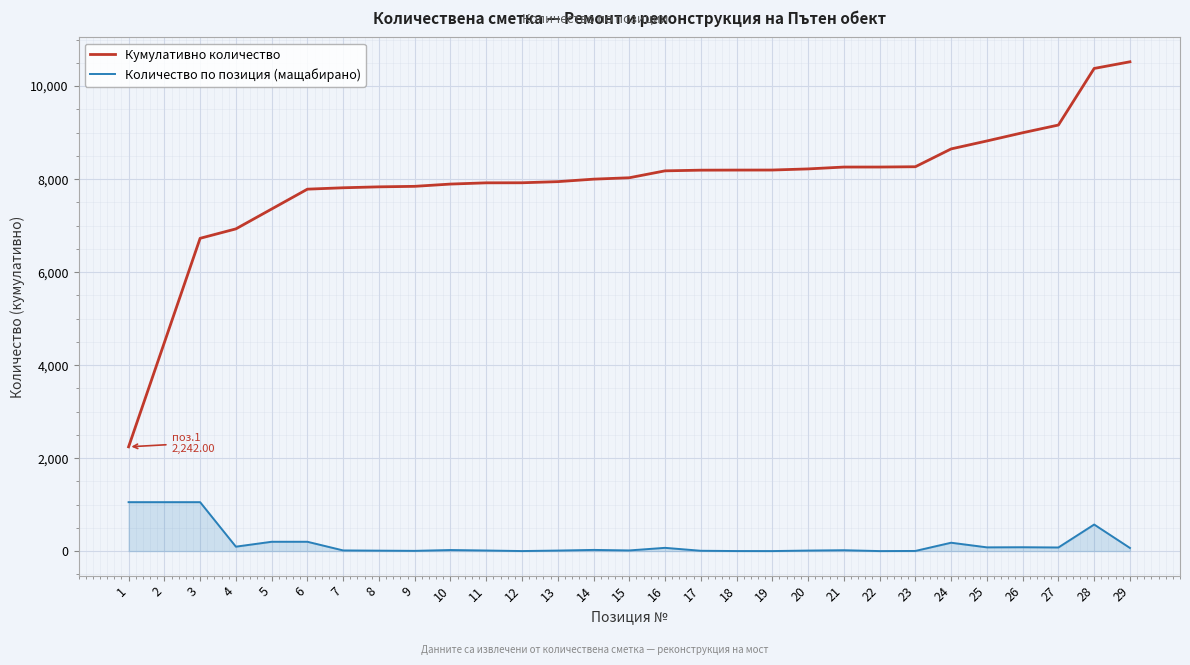

Which series has the largest range (max minus min)?

Кумулативно количество